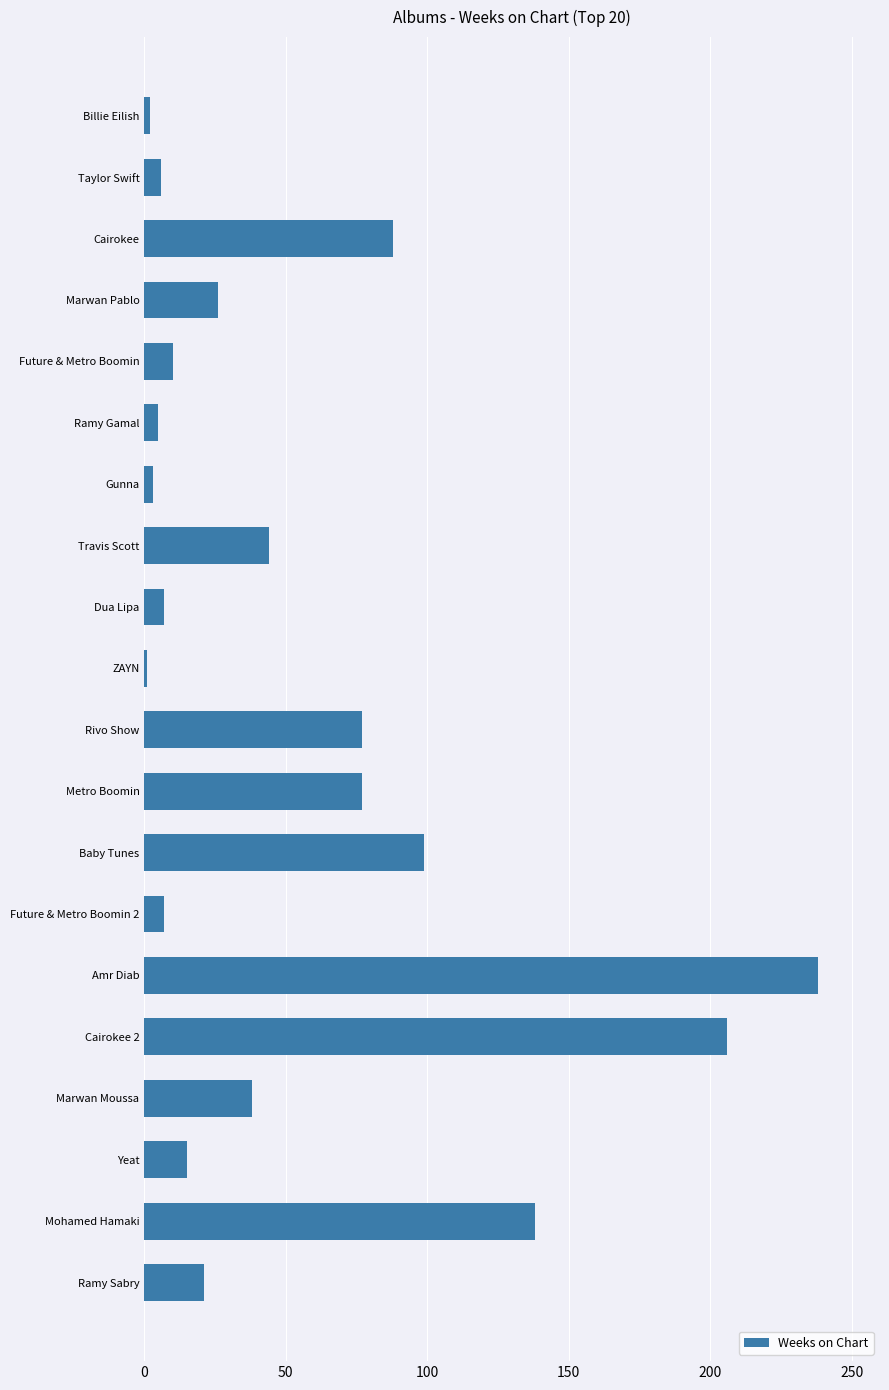

Is it true that the value at Baby Tunes is 165?

False